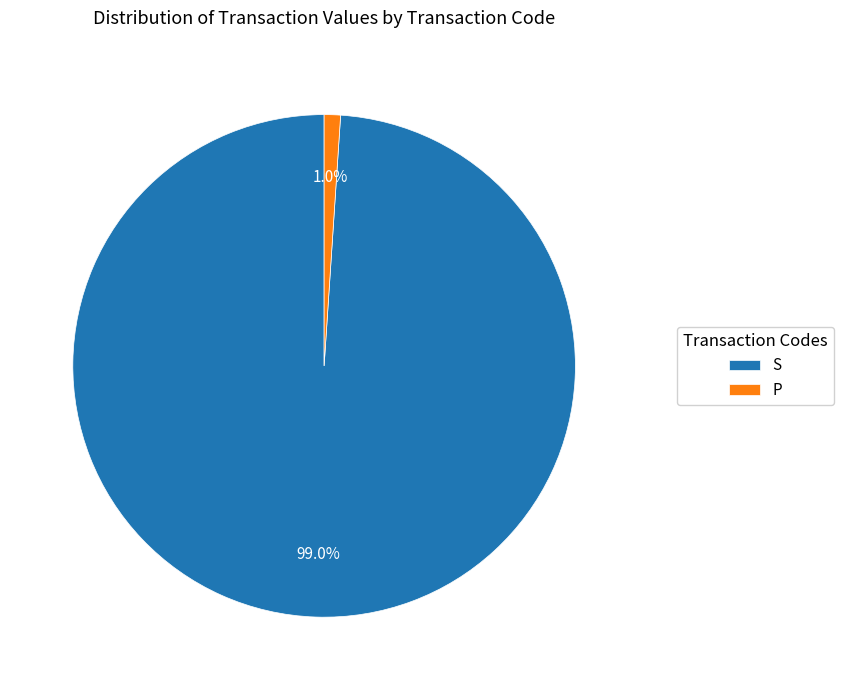

What is the smallest slice in the pie chart?

P